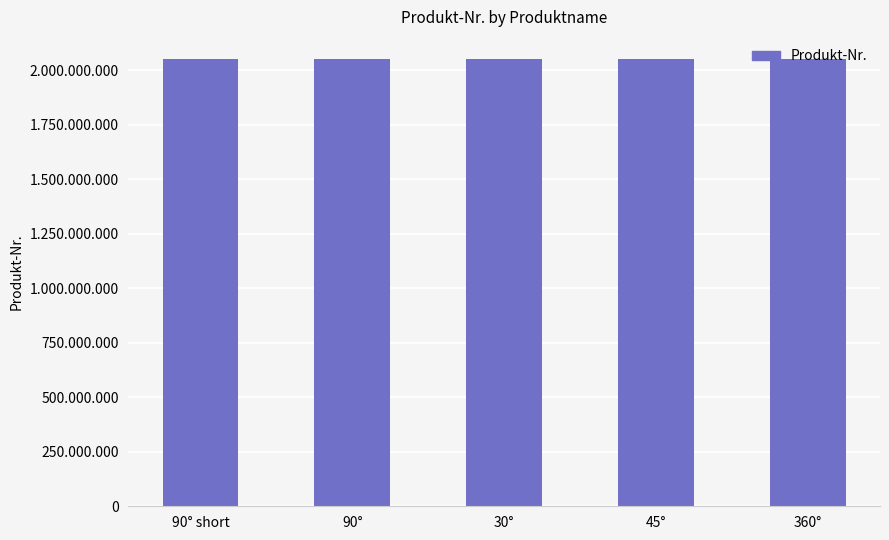

Reading right to left, list all the values displayed in this chart.

2050503333	2050503353	2050503293	2050503313	2050539813